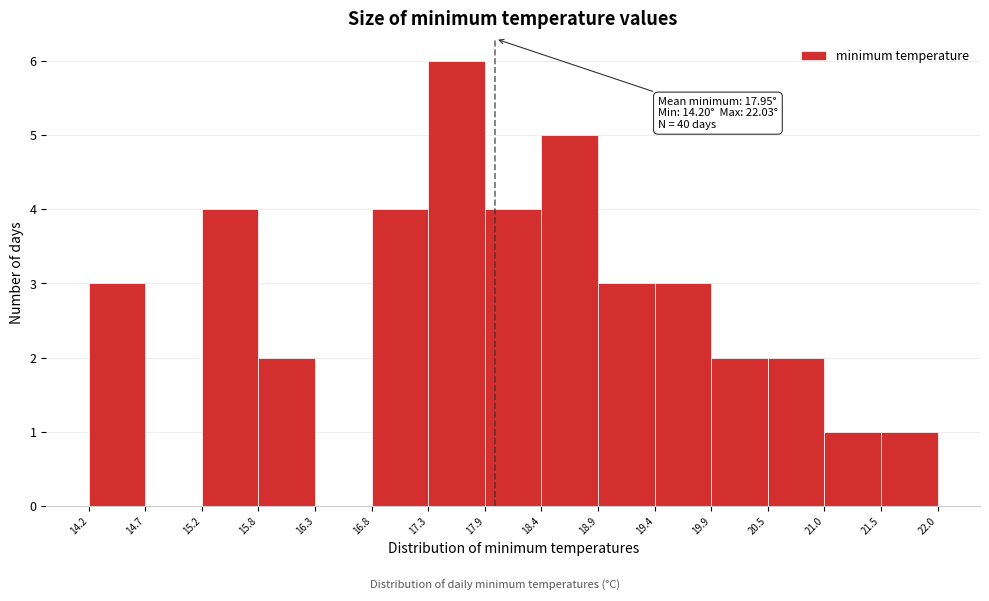

Over which range of the x-axis is the bar tallest?

17.3 to 17.9